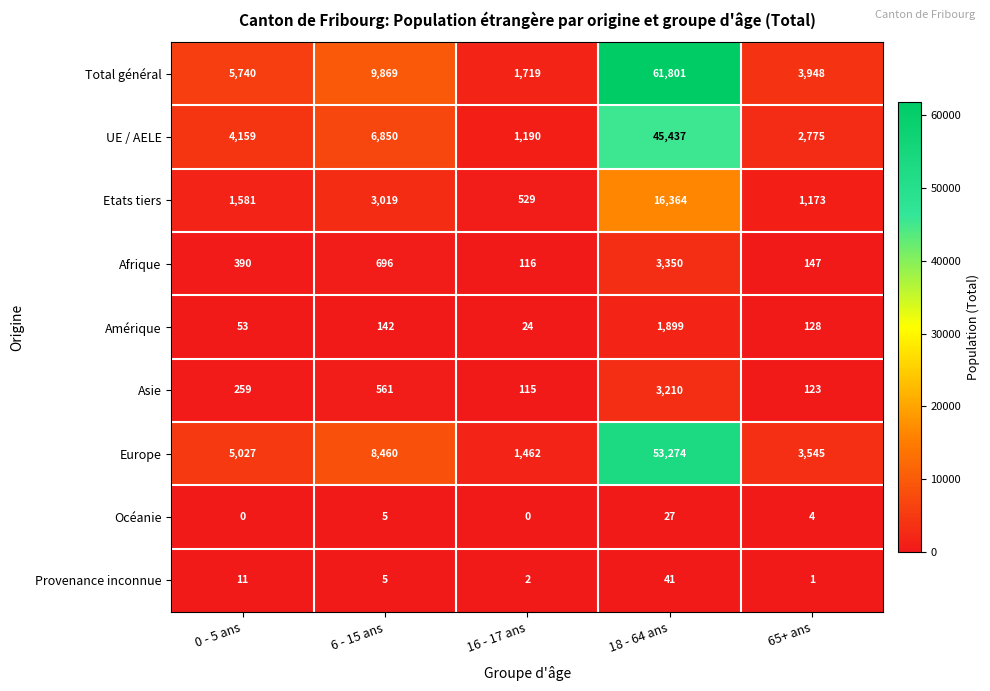

Which series has the widest spread of values?

Total général